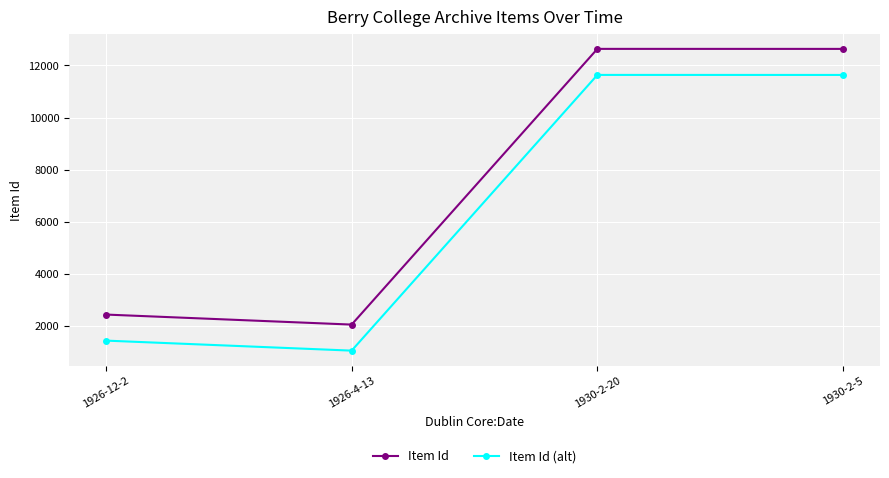

True or false: Item Id (alt) has a value of 1436 at 1926-12-2.

True